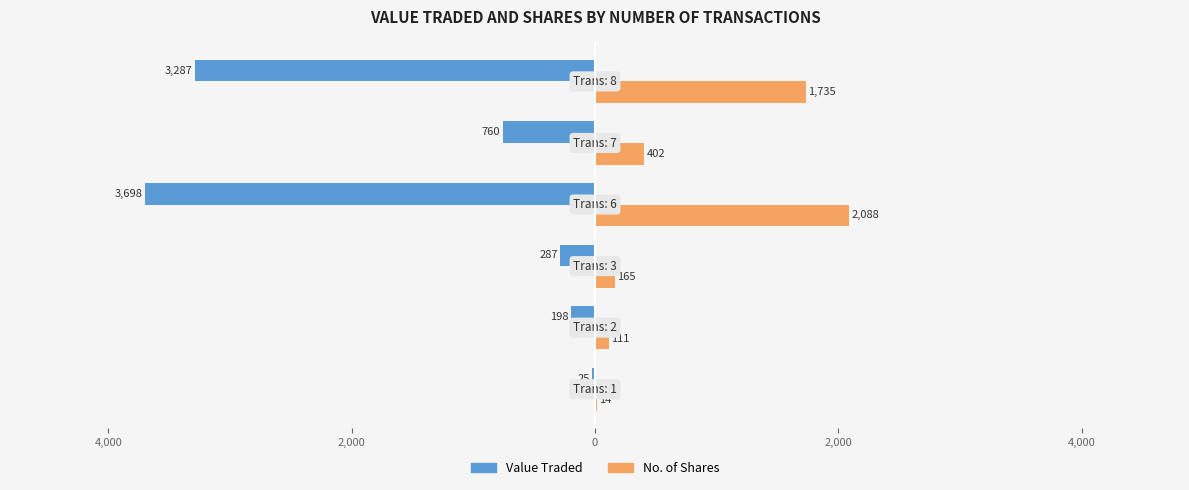

Reading left to right, transcribe all the data shown in this chart.

Value Traded: -25	-198	-287	-3698	-760	-3287
No. of Shares: 14	111	165	2088	402	1735